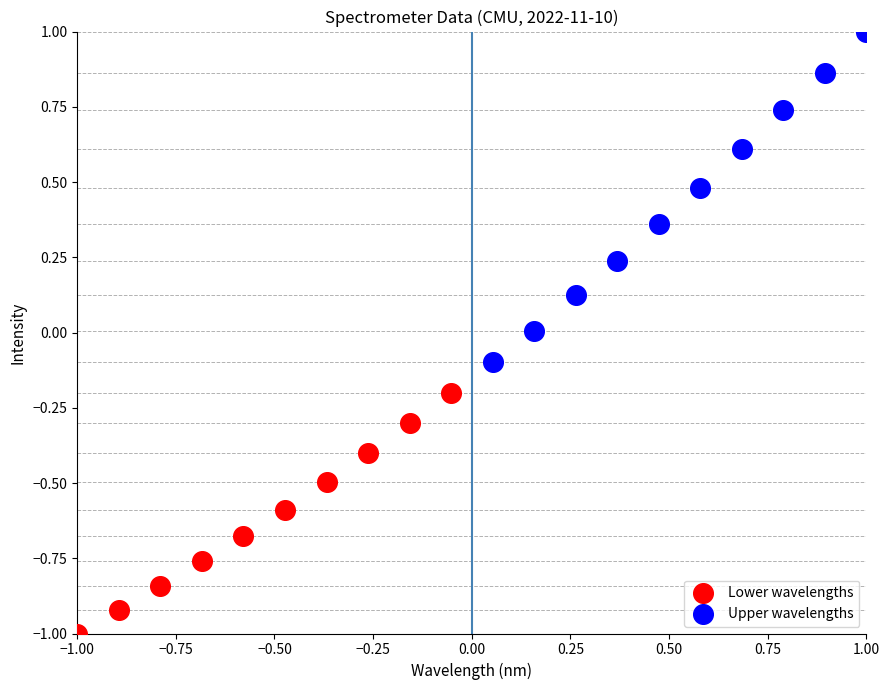

Which series has the widest spread of Y values?

Upper wavelengths